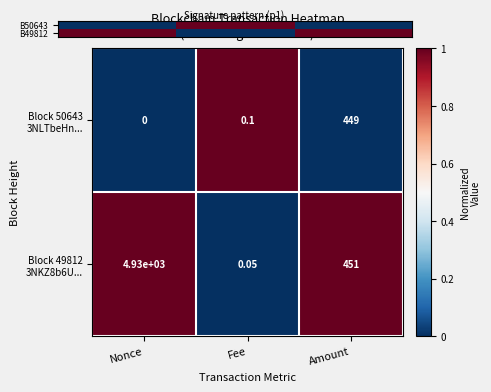

List the series in order of their overall mean, highest first.

B49812, B50643